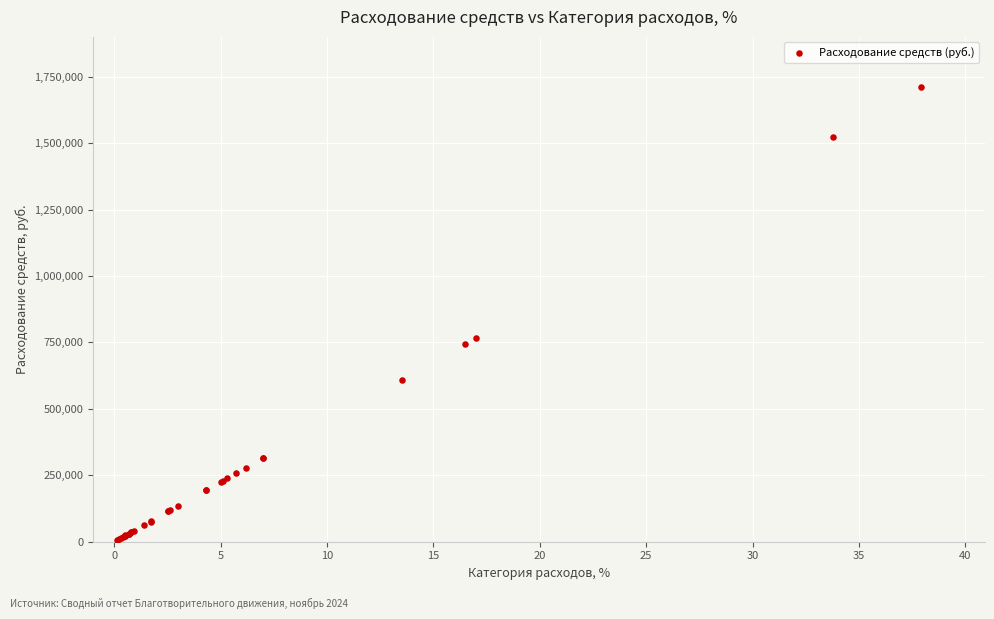

What Y value in the scatter plot is closest to 857807?

764778.8